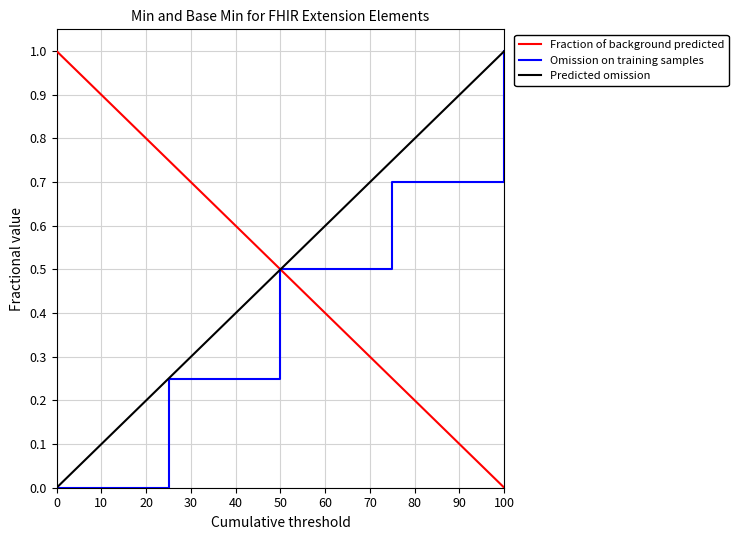

What is the maximum value shown in the chart?

1.0